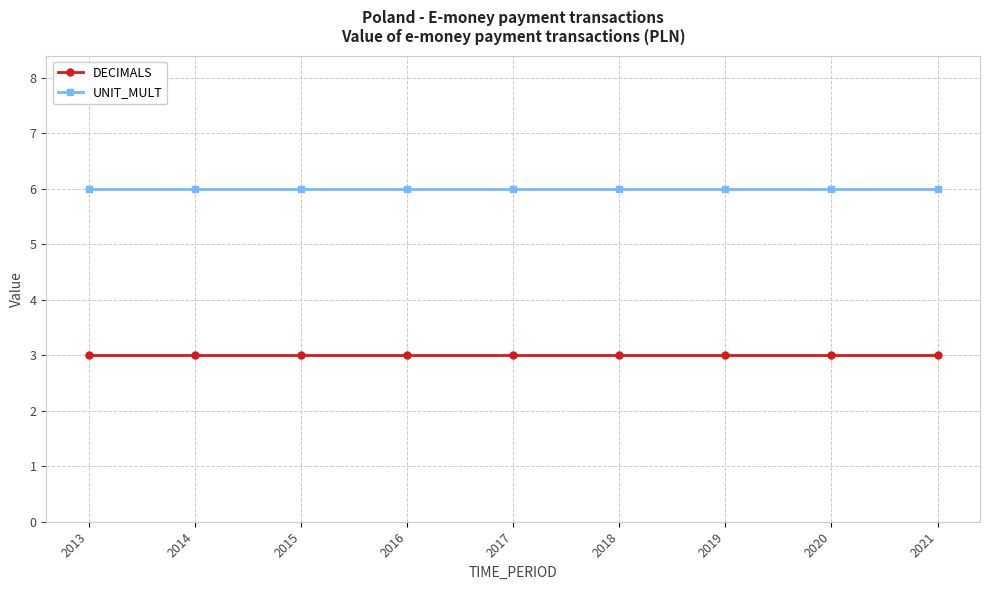

List the series in order of their overall mean, lowest first.

DECIMALS, UNIT_MULT